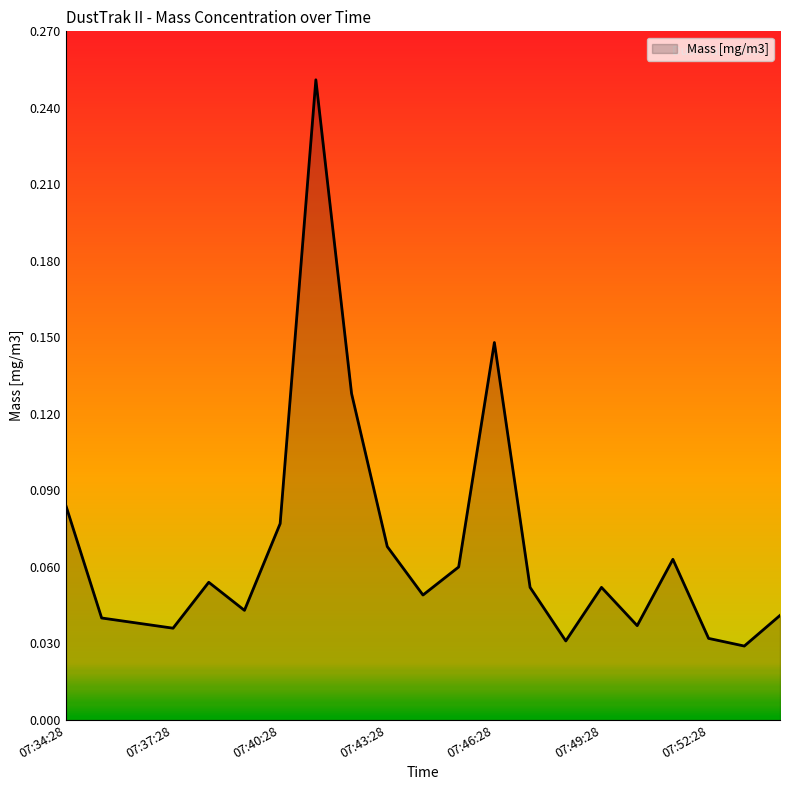

True or false: there are more than 2 points higher than both neighbors.

True